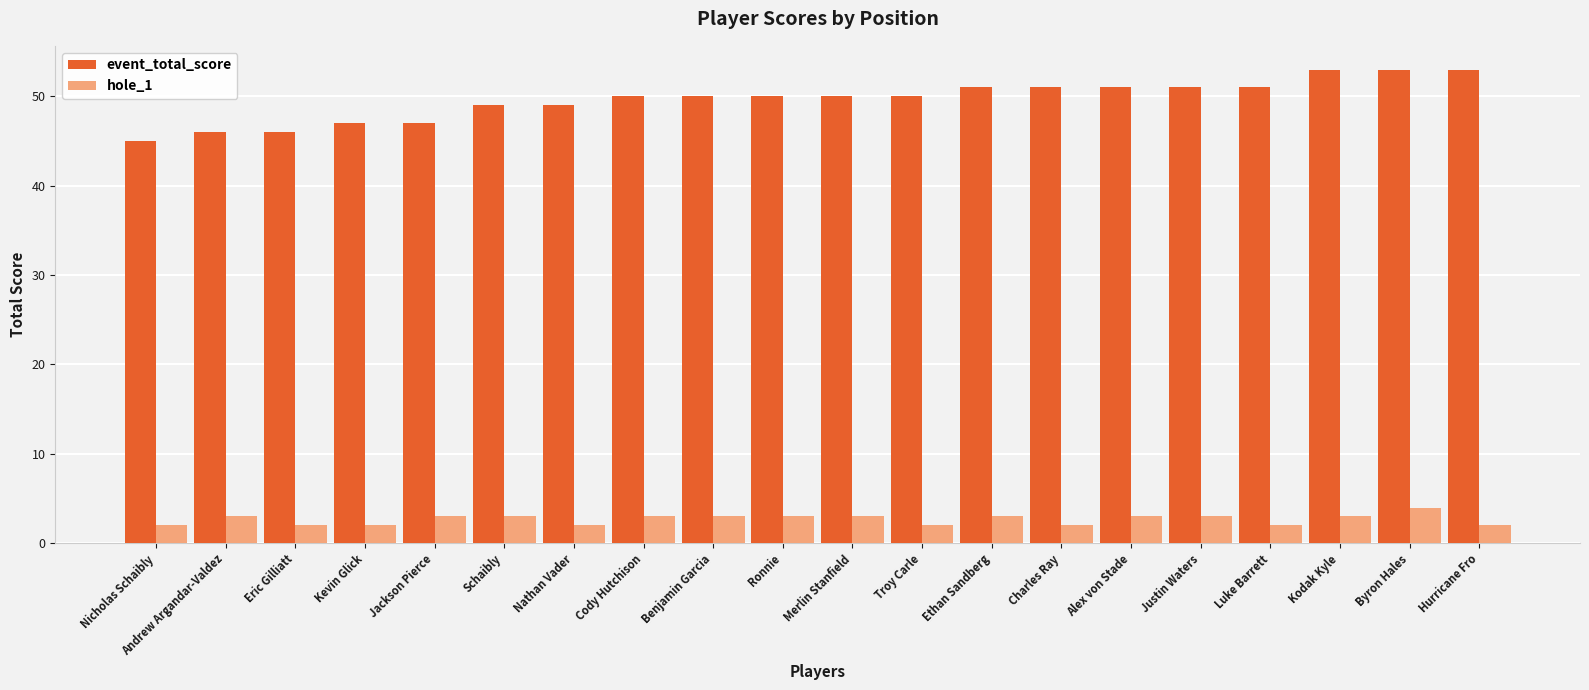

What is the minimum value for hole_1?

2